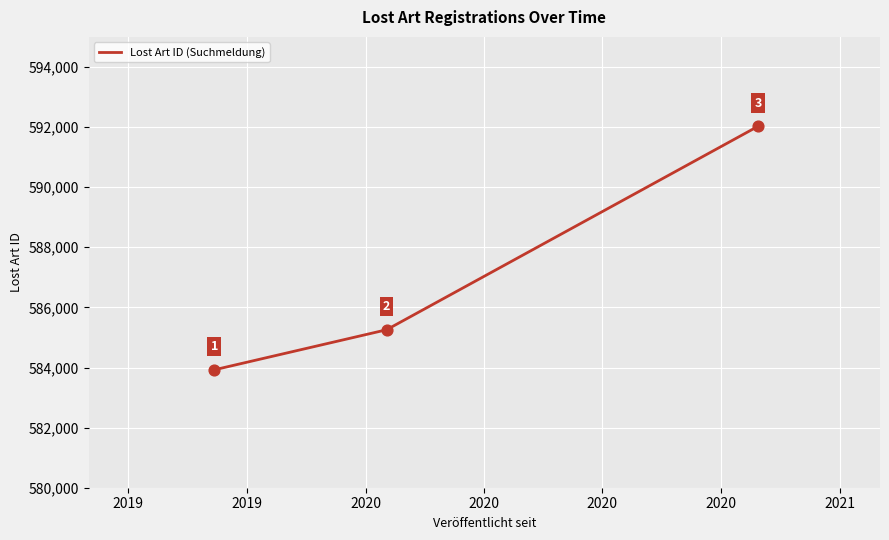

What is the sum of all values?

1761207